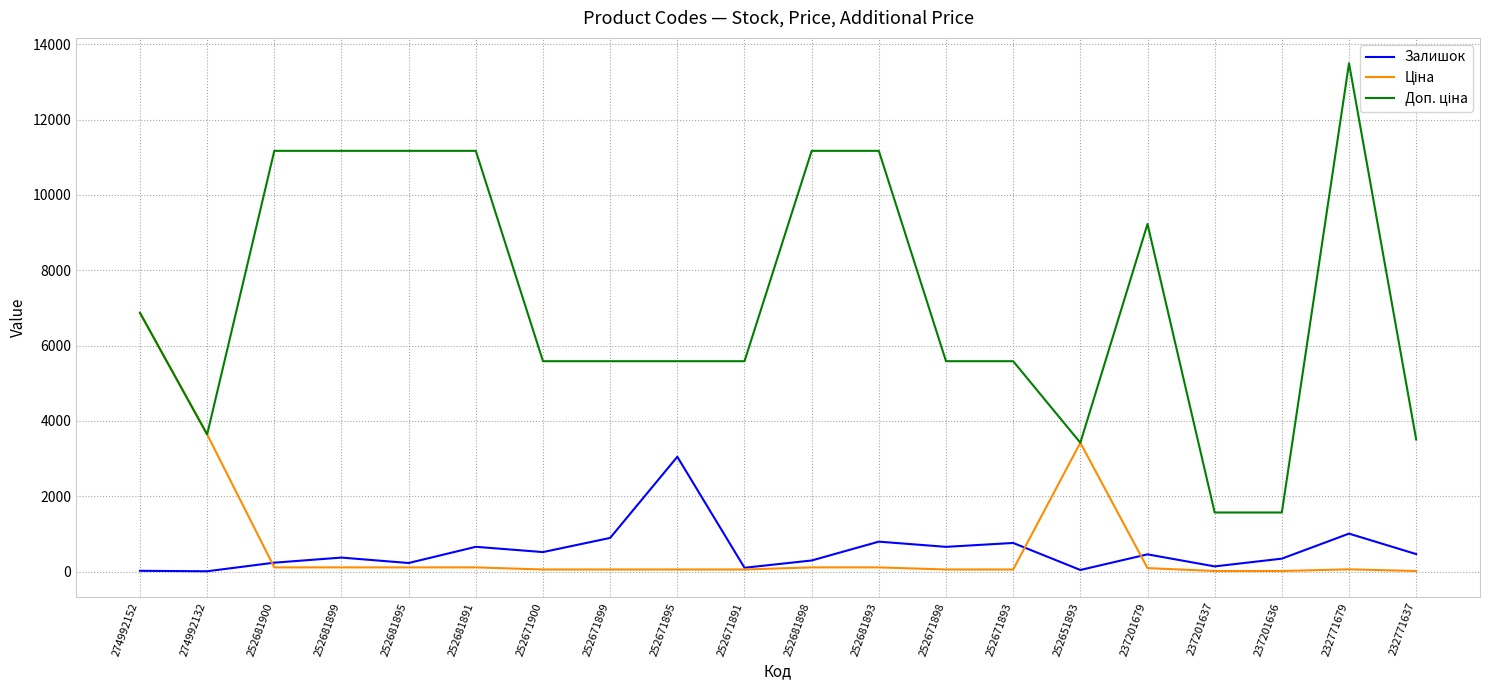

How many lines are shown in the chart?

3